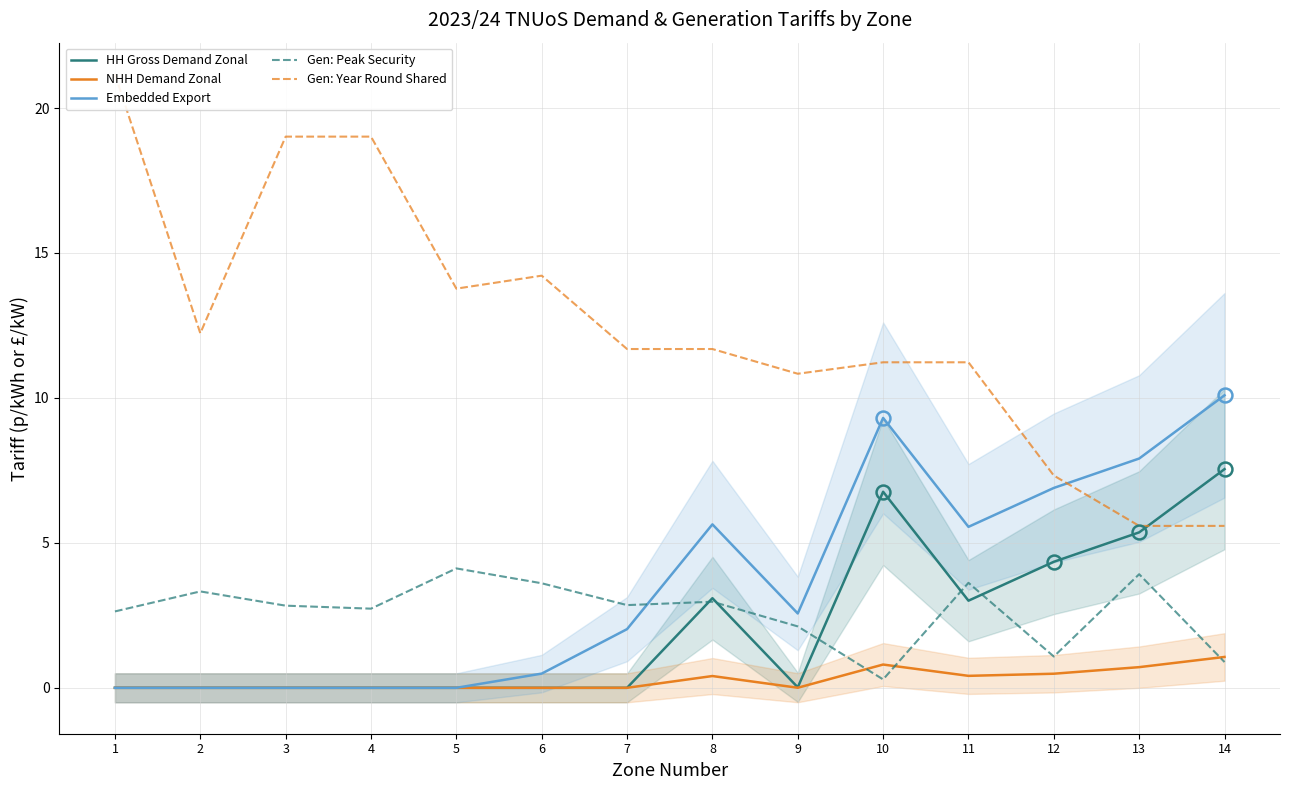

At how many categories does at least one series exceed 4?

14